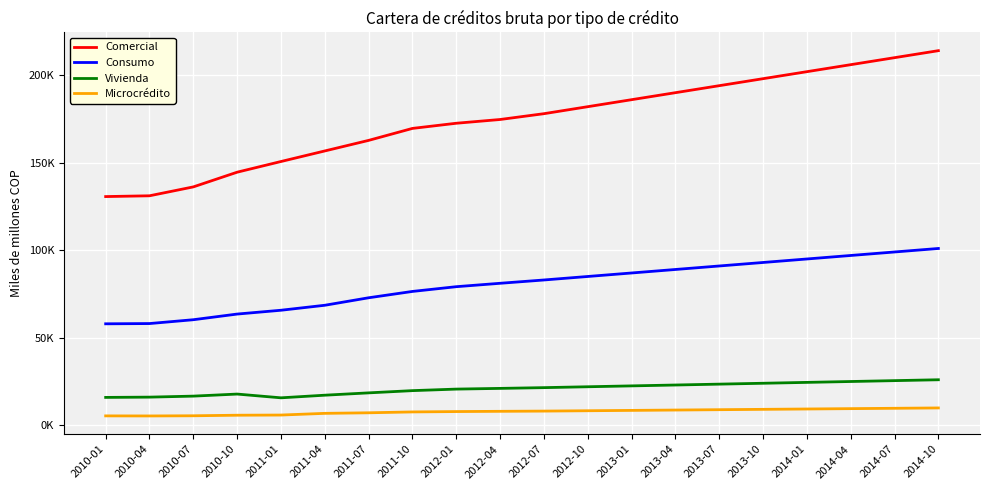

What is the maximum value for Comercial?

214000.0